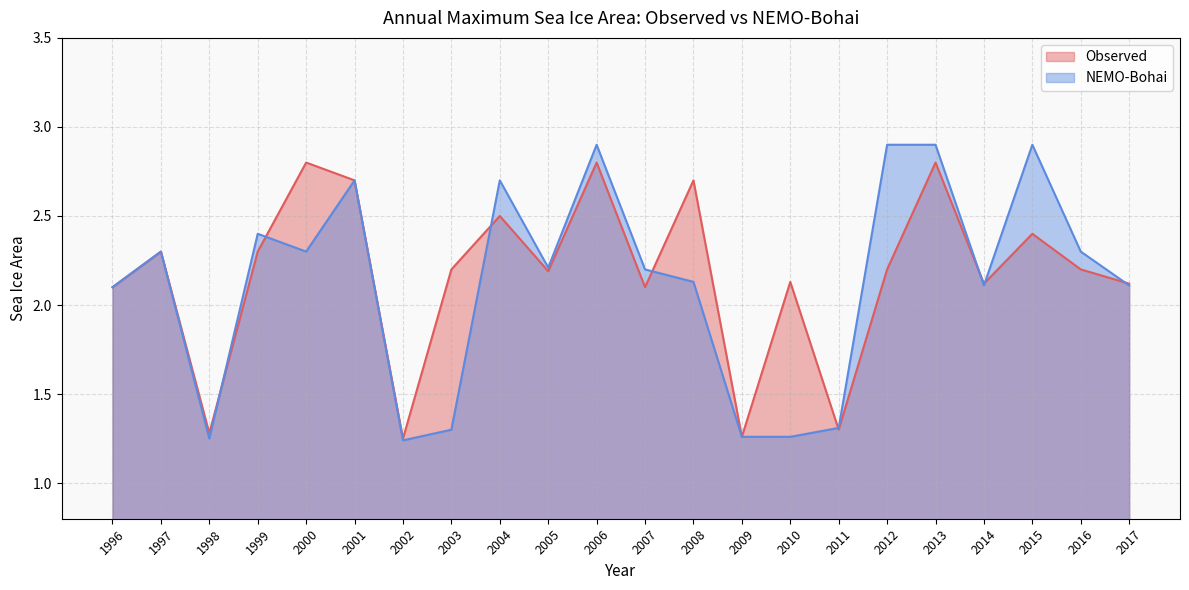

At how many categories does at least one series exceed 1?

22